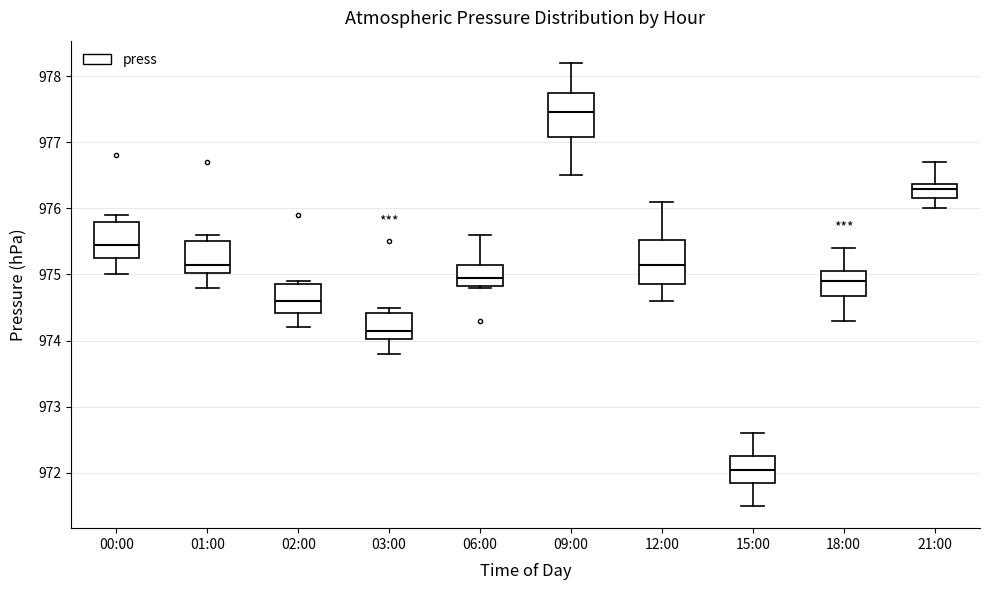

Reading left to right, read every box against the y-axis: the position of its median line, the range the box covers, and the ends of its whiskers. The values are not printed on the chart, so give them approximately, as read against the axis.

00:00: median 975.5, box 975.3 to 975.8, whiskers 975.0 to 975.9
01:00: median 975.2, box 975.0 to 975.5, whiskers 974.8 to 975.6
02:00: median 974.6, box 974.4 to 974.9, whiskers 974.2 to 974.9 (just above the box's upper edge)
03:00: median 974.2, box 974.0 to 974.4, whiskers 973.8 to 974.5
06:00: median 975.0, box 974.8 to 975.2, whiskers 974.8 to 975.6
09:00: median 977.5, box 977.1 to 977.8, whiskers 976.5 to 978.2
12:00: median 975.2, box 974.9 to 975.5, whiskers 974.6 to 976.1
15:00: median 972.1, box 971.9 to 972.3, whiskers 971.5 to 972.6
18:00: median 974.9, box 974.7 to 975.1, whiskers 974.3 to 975.4
21:00: median 976.3, box 976.2 to 976.4, whiskers 976.0 to 976.7